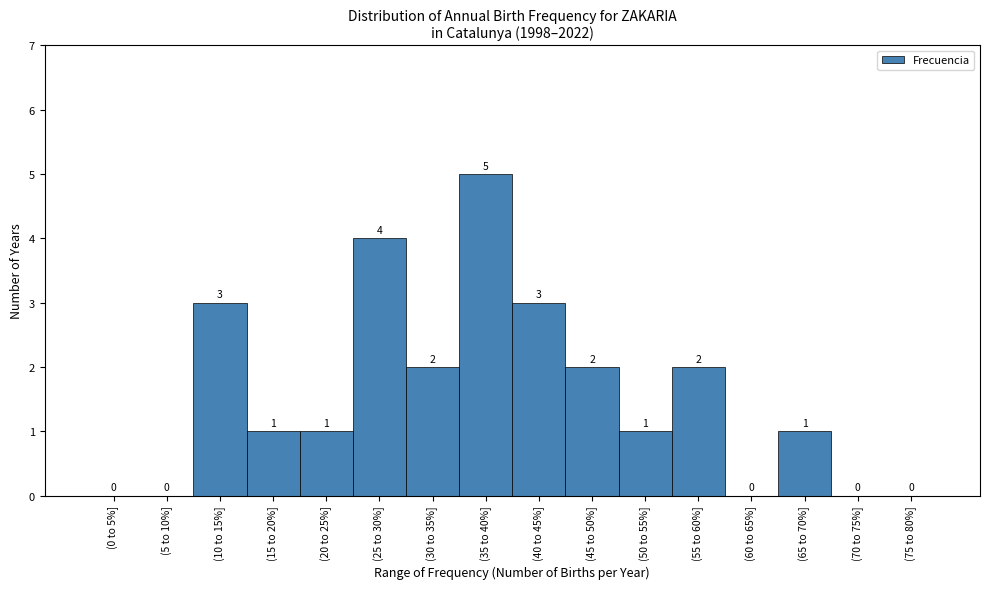

Reading right to left, list all the values displayed in this chart.

(75 to 80%]=0	(70 to 75%]=0	(65 to 70%]=1	(60 to 65%]=0	(55 to 60%]=2	(50 to 55%]=1	(45 to 50%]=2	(40 to 45%]=3	(35 to 40%]=5	(30 to 35%]=2	(25 to 30%]=4	(20 to 25%]=1	(15 to 20%]=1	(10 to 15%]=3	(5 to 10%]=0	(0 to 5%]=0